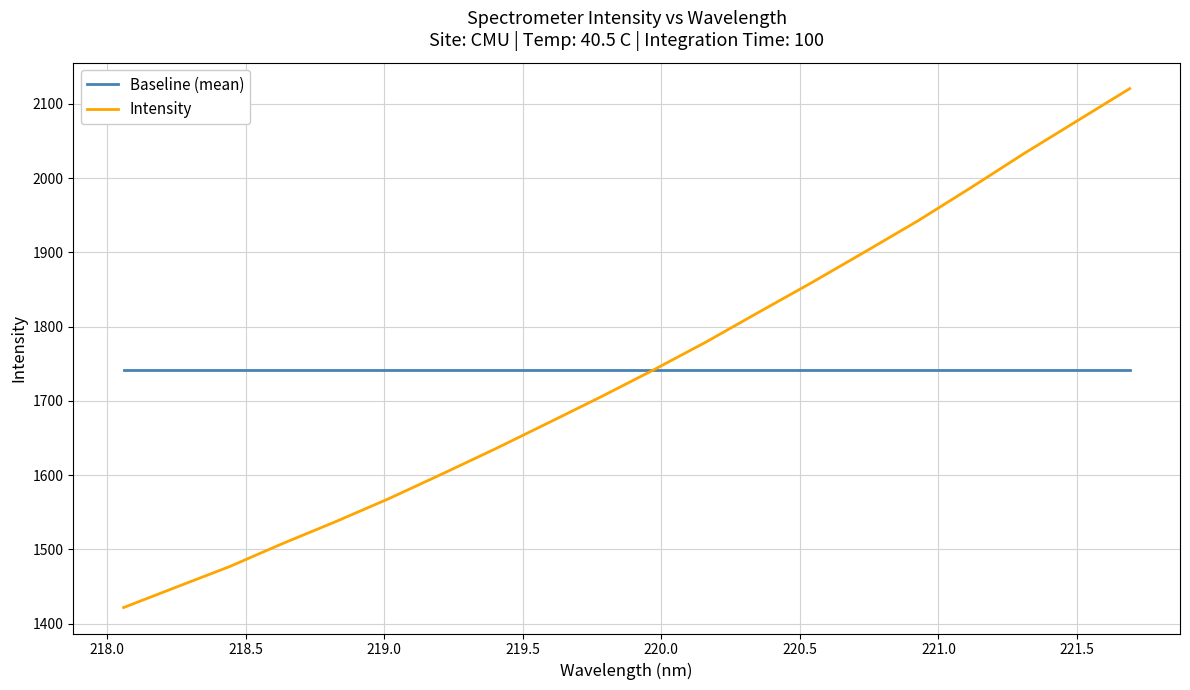

Which series ends up on top after the final intersection of Intensity and Baseline (mean)?

Intensity